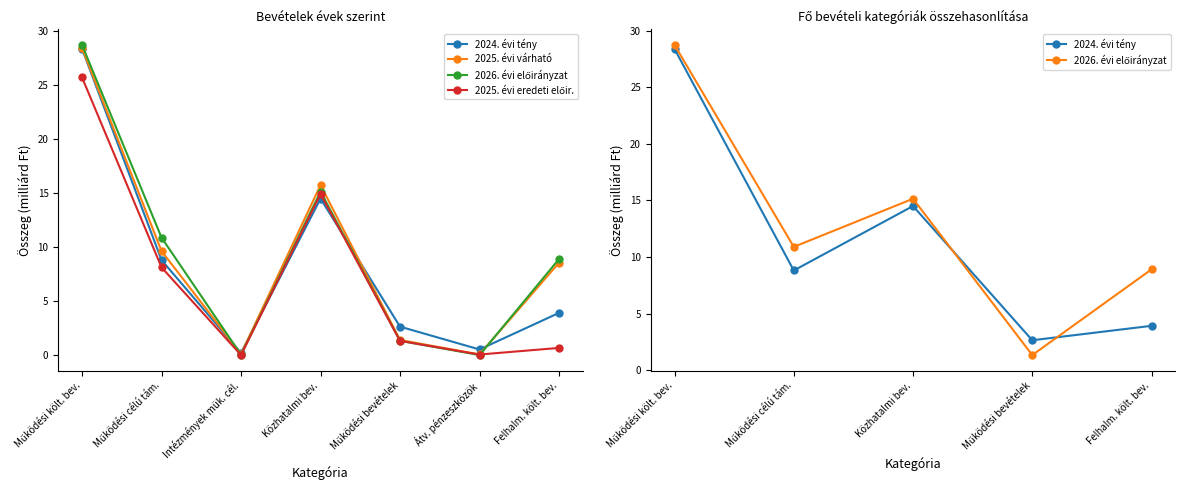

Which series changed the most between Közhatalmi bev. and Átv. pénzeszközök?

2025. évi várható